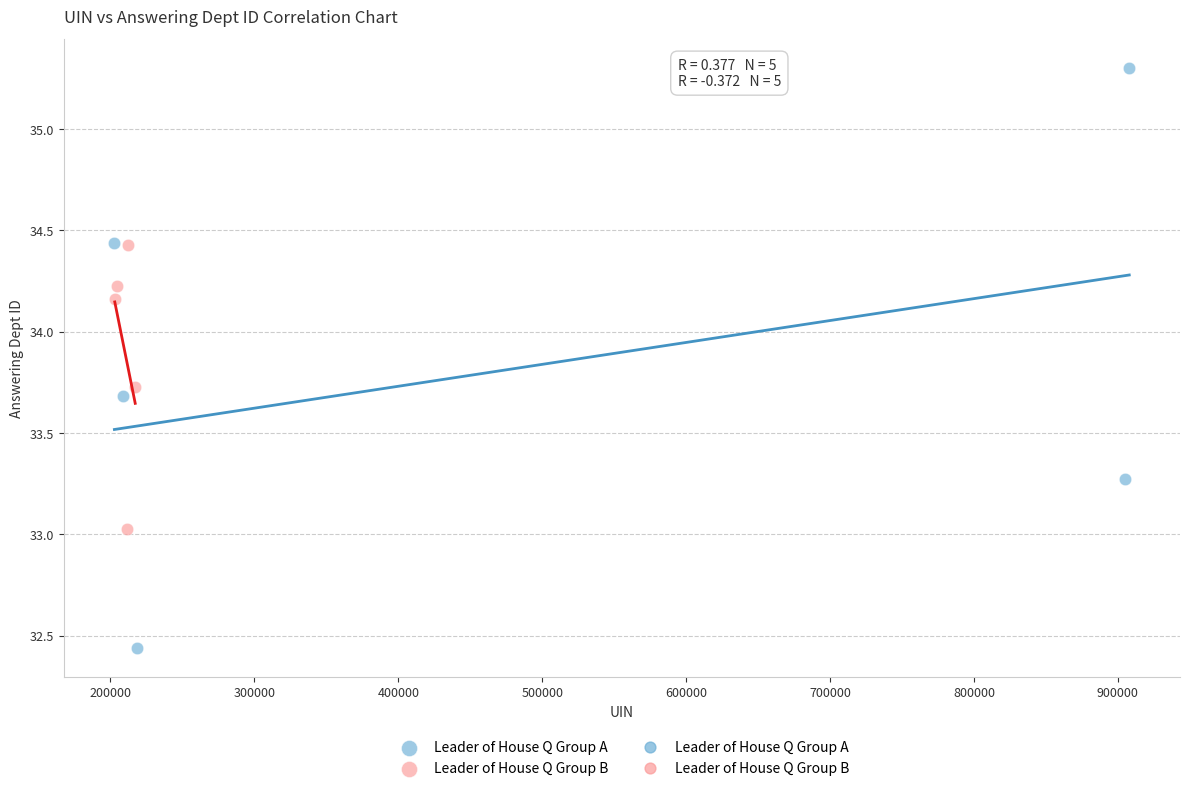

Which series reaches the minimum Y coordinate?

Leader of House Q Group B